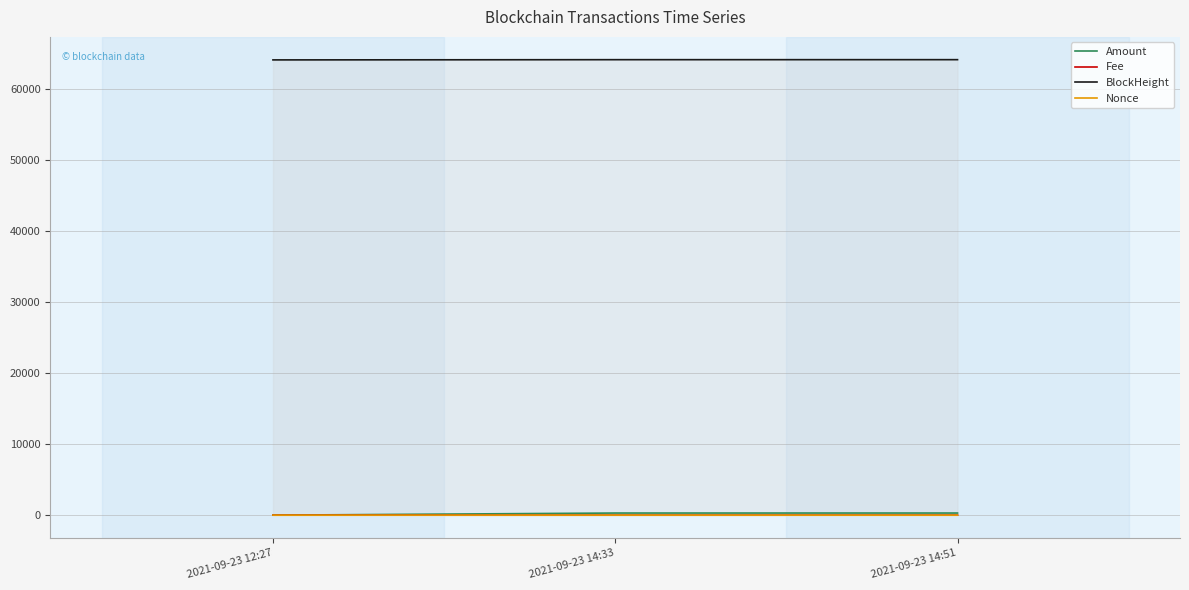

Which has a higher value, 2021-09-23 14:51 or 2021-09-23 12:27?

2021-09-23 14:51